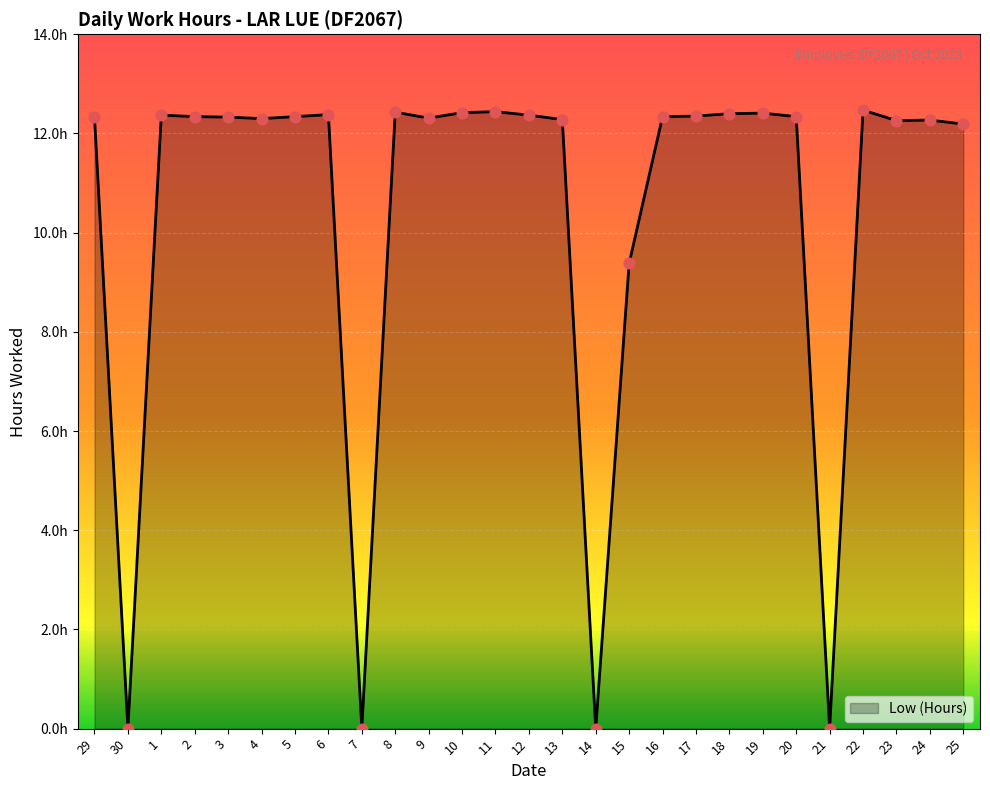

Is this an area chart (filled region under the line)?

Yes